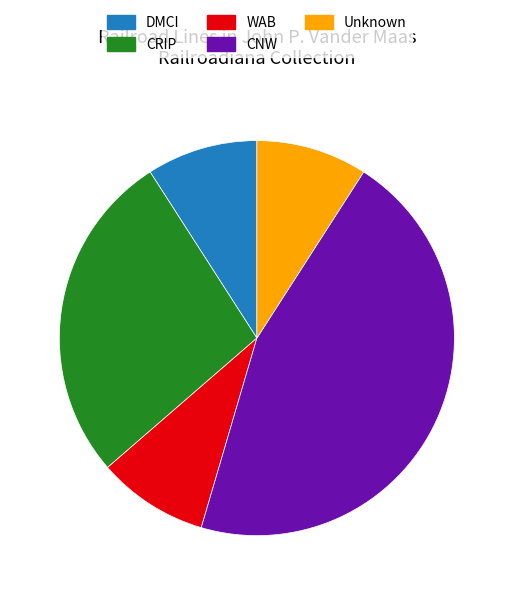

What is the largest slice in the pie chart?

CNW